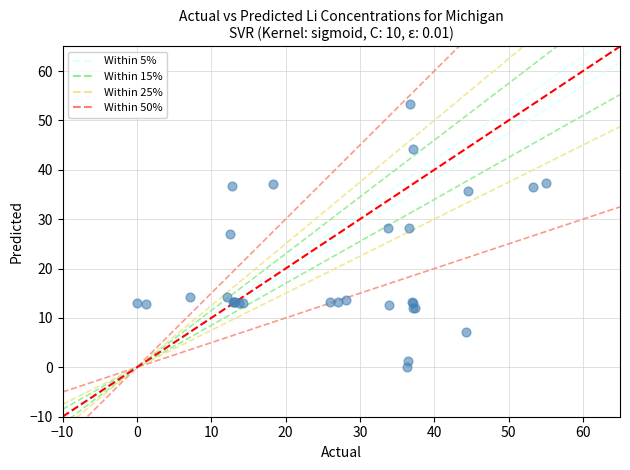

What Y value in the scatter plot is closest to 26?

27.1